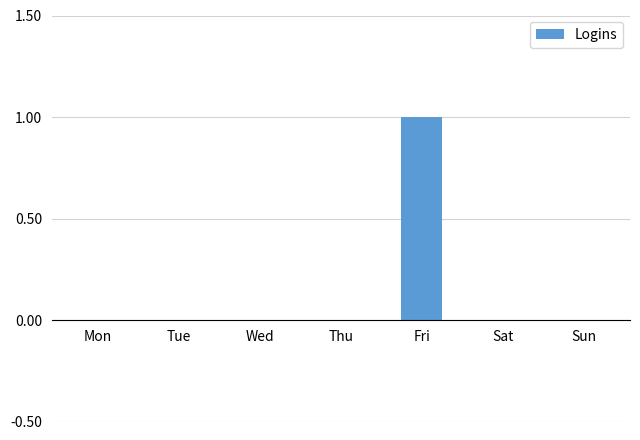

Which has a higher value, Fri or Wed?

Fri